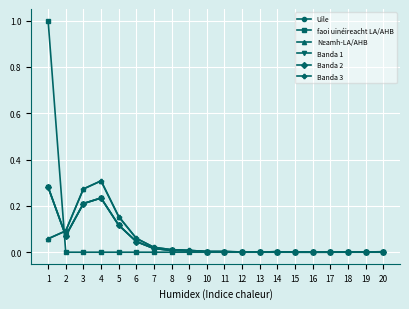

What are all the series names shown in the legend?

Uile, faoi uinéireacht LA/AHB, Neamh-LA/AHB, Banda 1, Banda 2, Banda 3